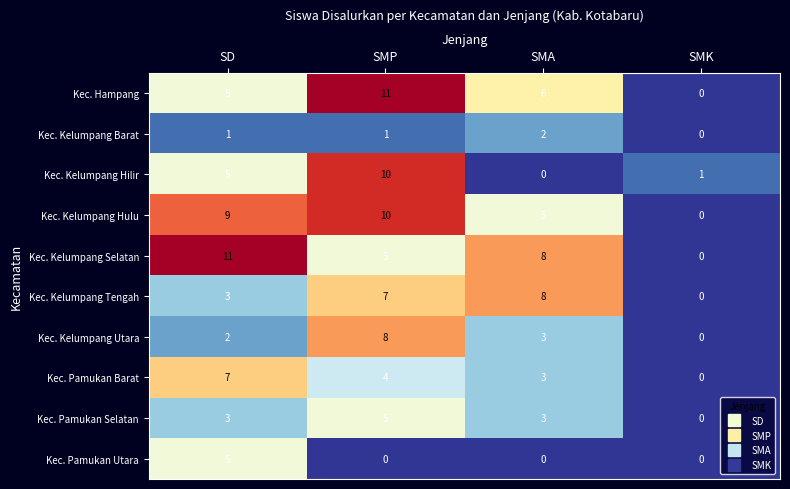

Read the Kec. Pamukan Selatan value at SMP.

5